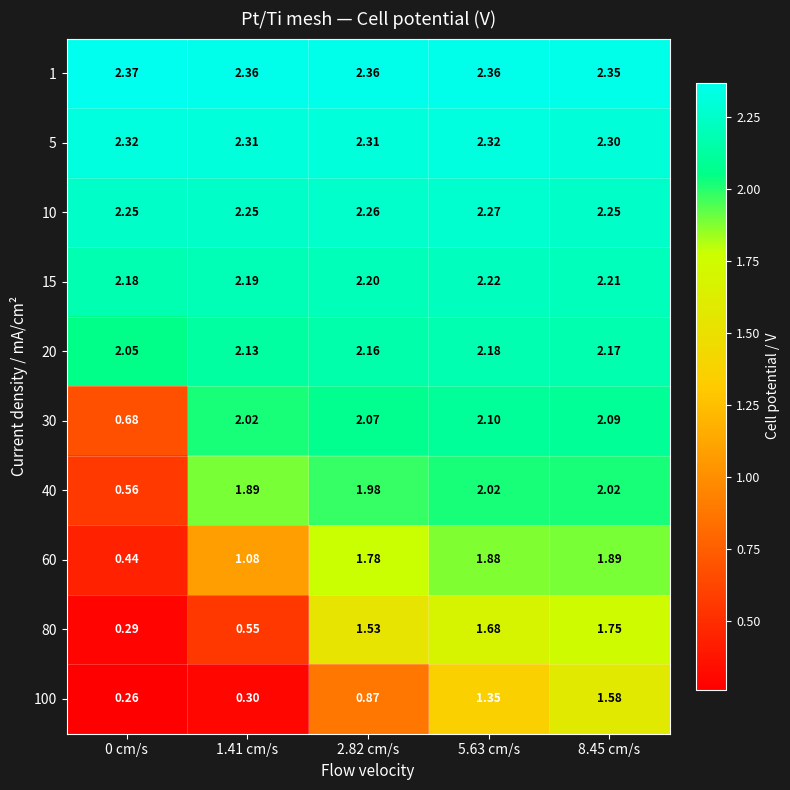

What is the smallest value displayed?

0.3